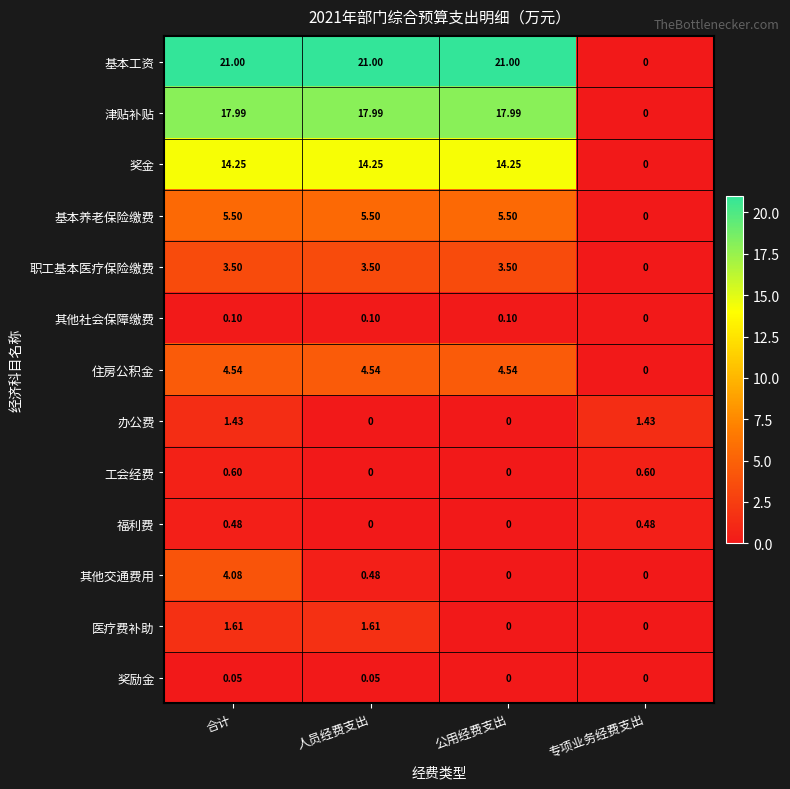

Rank the series at 合计 from lowest to highest value.

奖励金, 其他社会保障缴费, 福利费, 工会经费, 办公费, 医疗费补助, 职工基本医疗保险缴费, 其他交通费用, 住房公积金, 基本养老保险缴费, 奖金, 津贴补贴, 基本工资